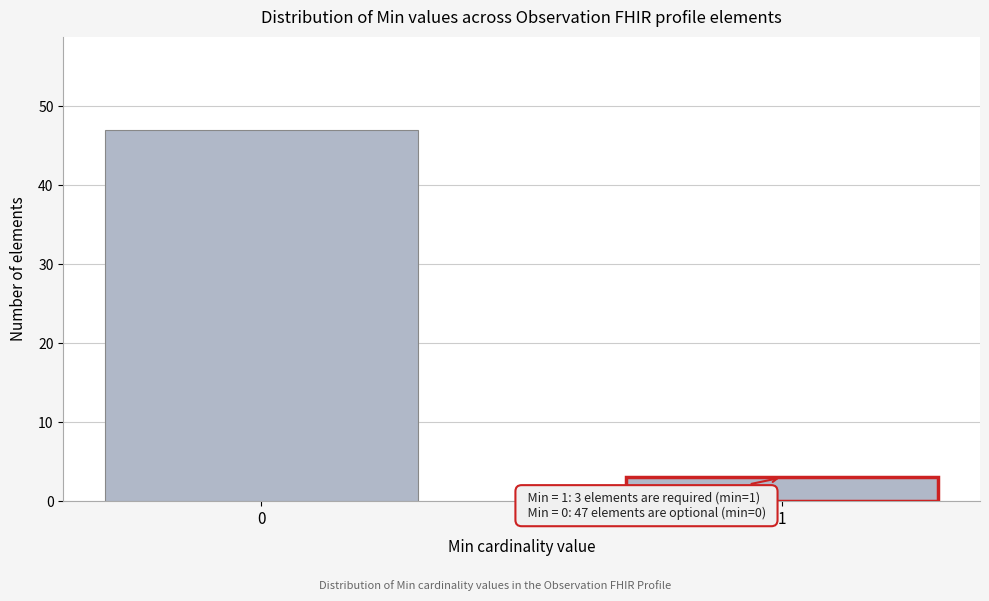

Reading right to left, extract all data points from this chart.

1=3	0=47